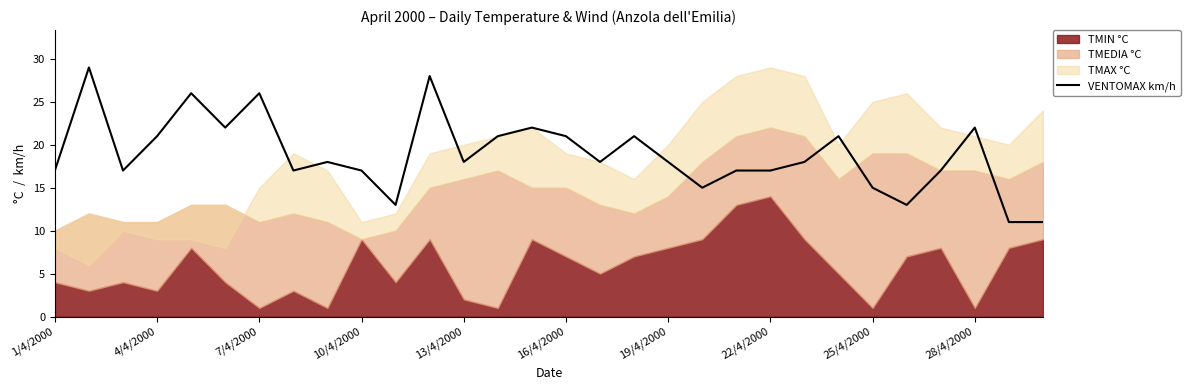

What is the sum of all values?

567